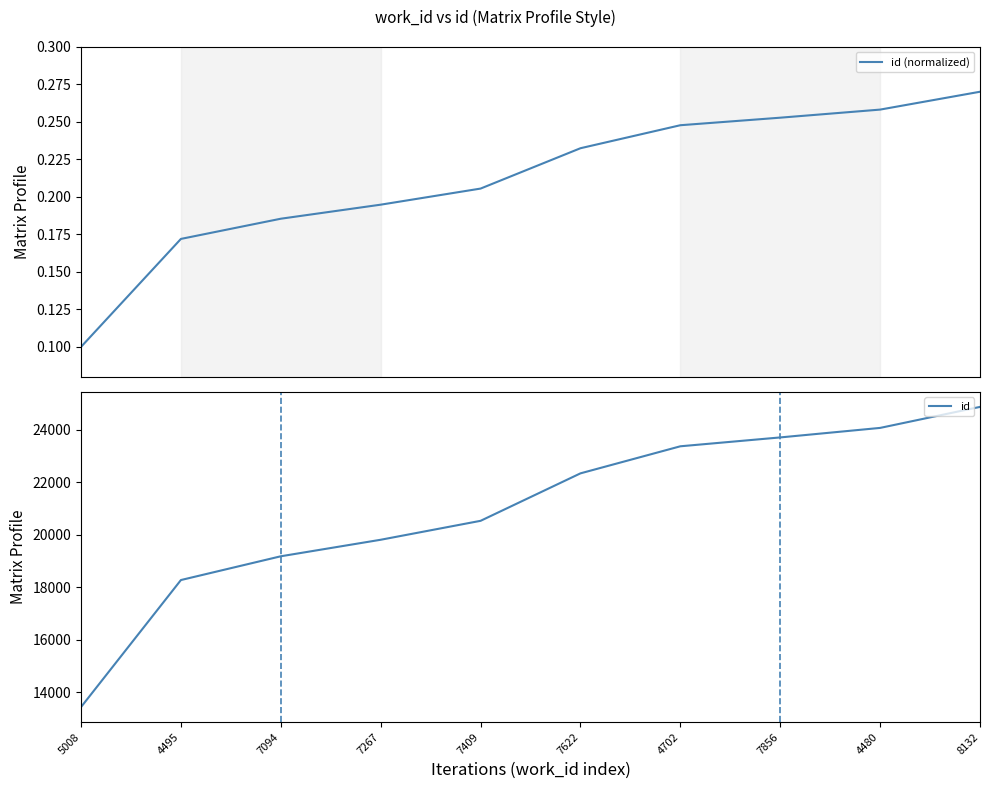

Does the chart have visible grid lines?

No